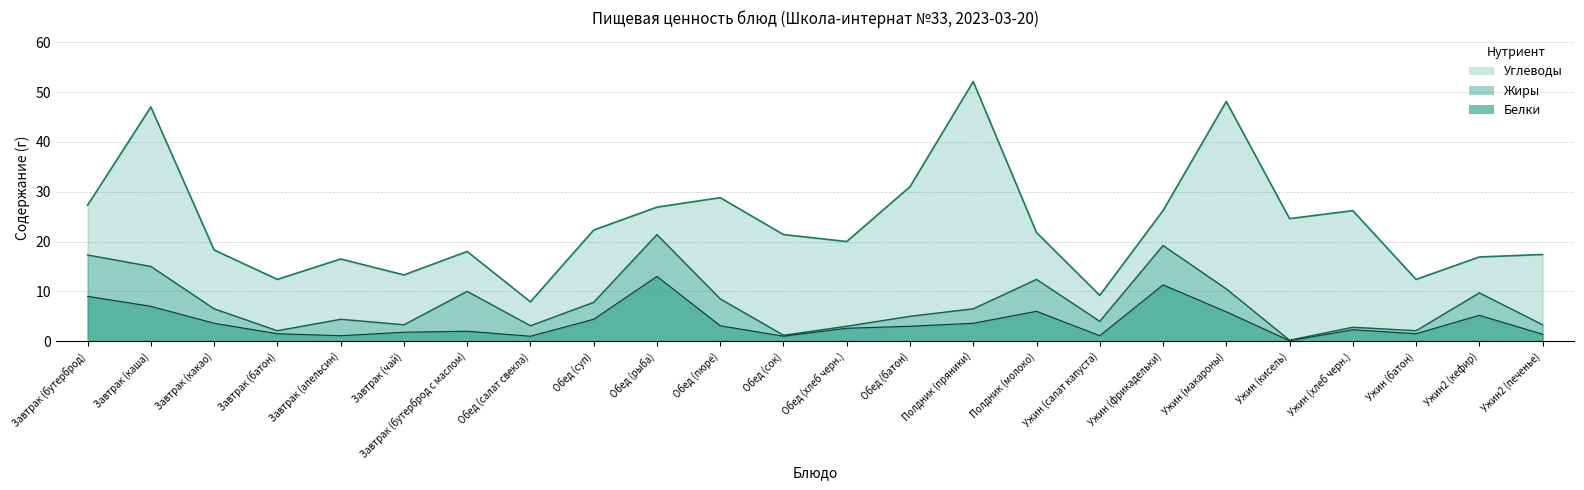

How many data points does each series have?

24